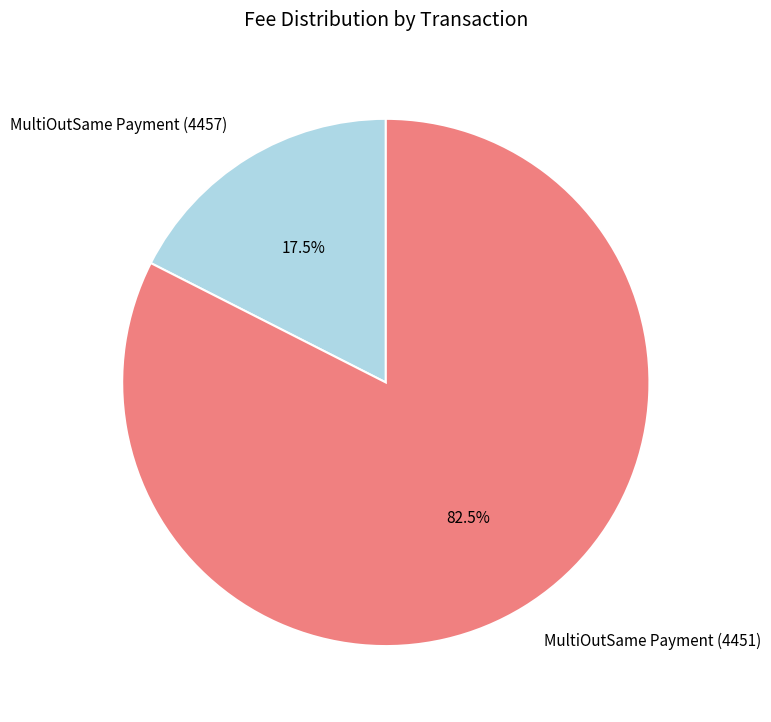

How many slices are in this pie chart?

2